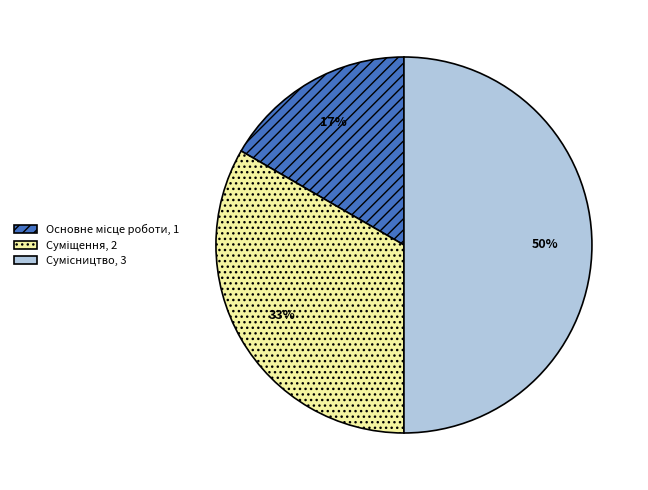

To the nearest percent, what is the difference between the largest and smallest slice percentages?

33%